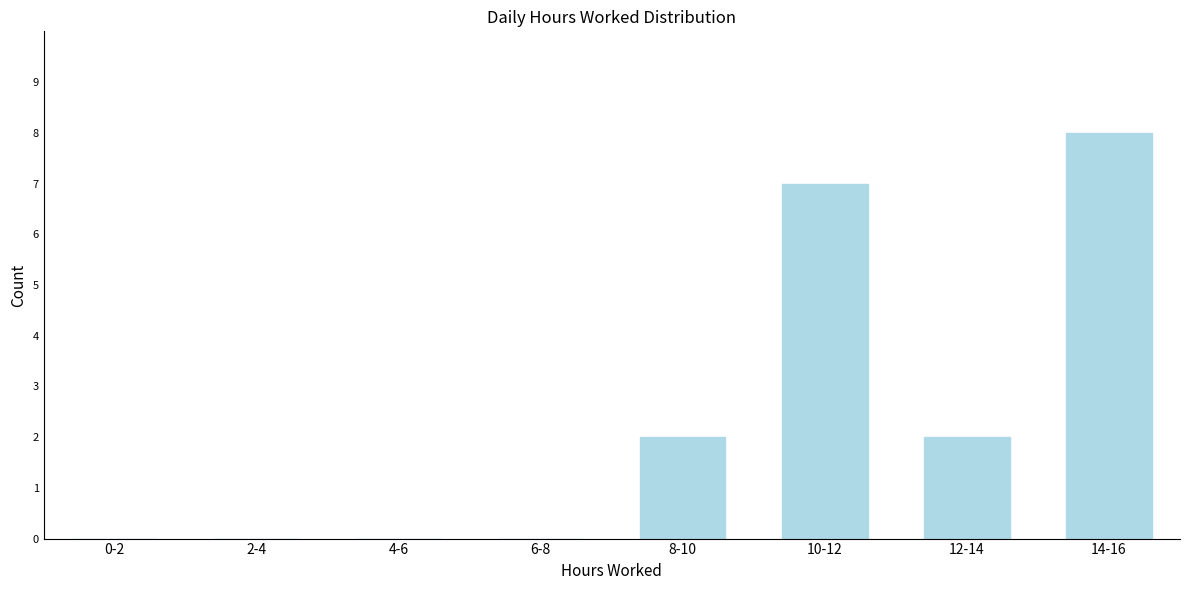

Reading left to right, transcribe all the data shown in this chart.

0-2=0	2-4=0	4-6=0	6-8=0	8-10=2	10-12=7	12-14=2	14-16=8